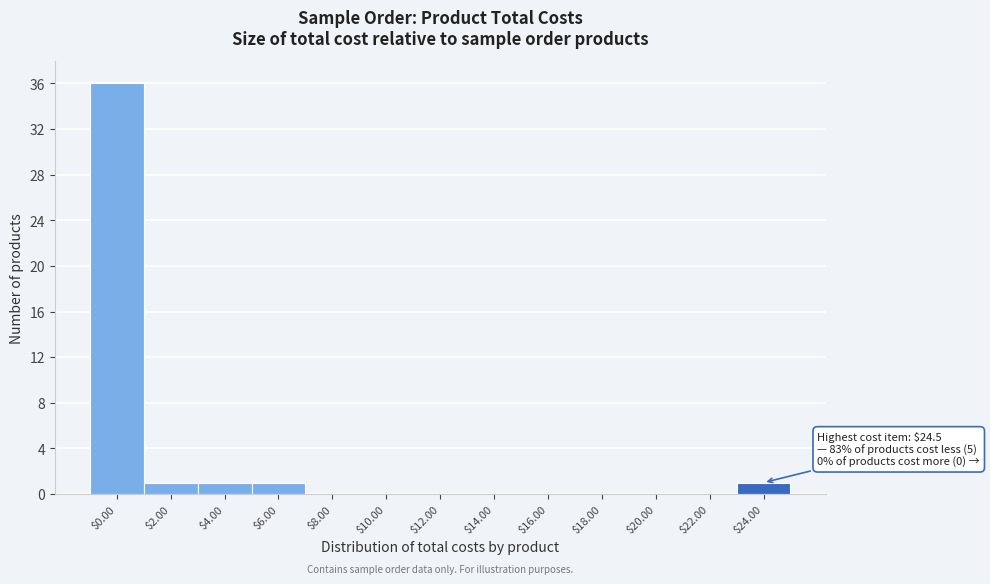

What is the sum of all values?

40